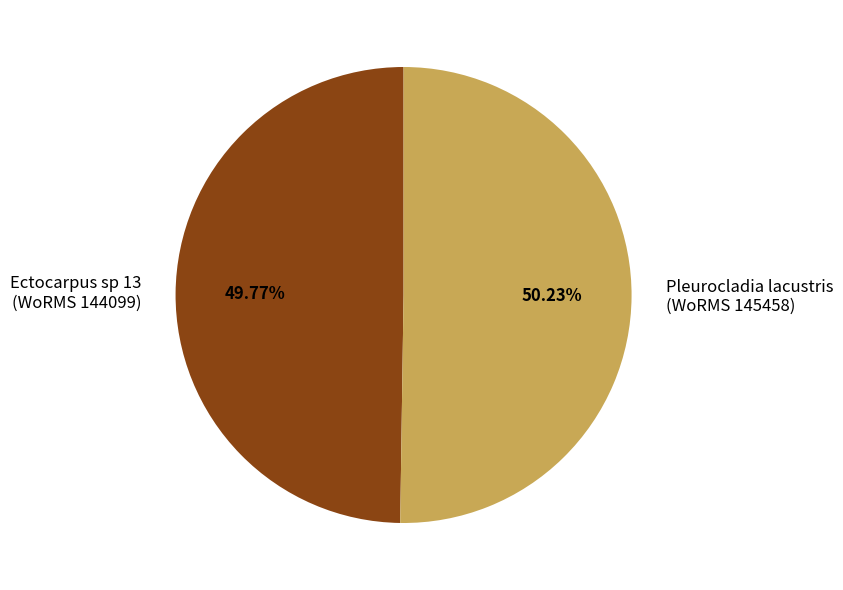

Approximately how many times larger is the value at Pleurocladia lacustris (WoRMS 145458) compared to Ectocarpus sp 13 (WoRMS 144099)?

1.0